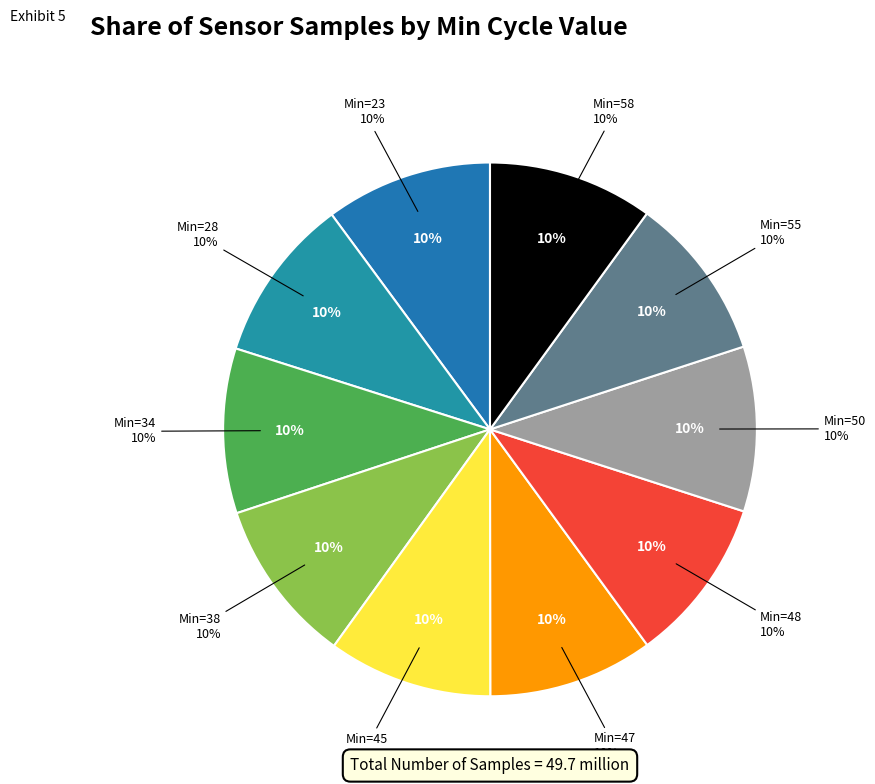

How many segments does this pie chart have?

10